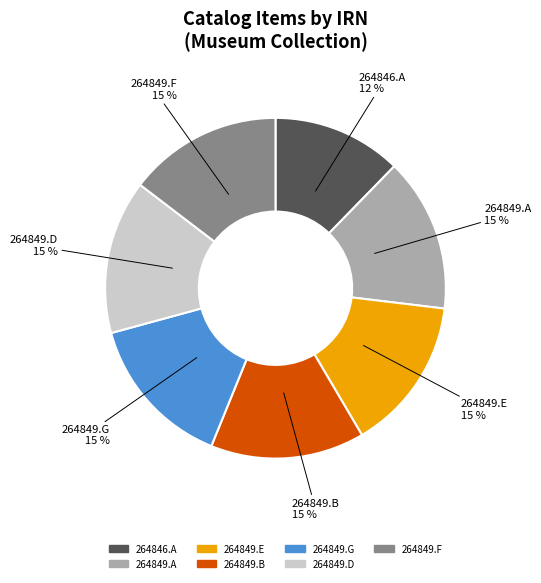

True or false: 264846.A accounts for 19% of the total.

False